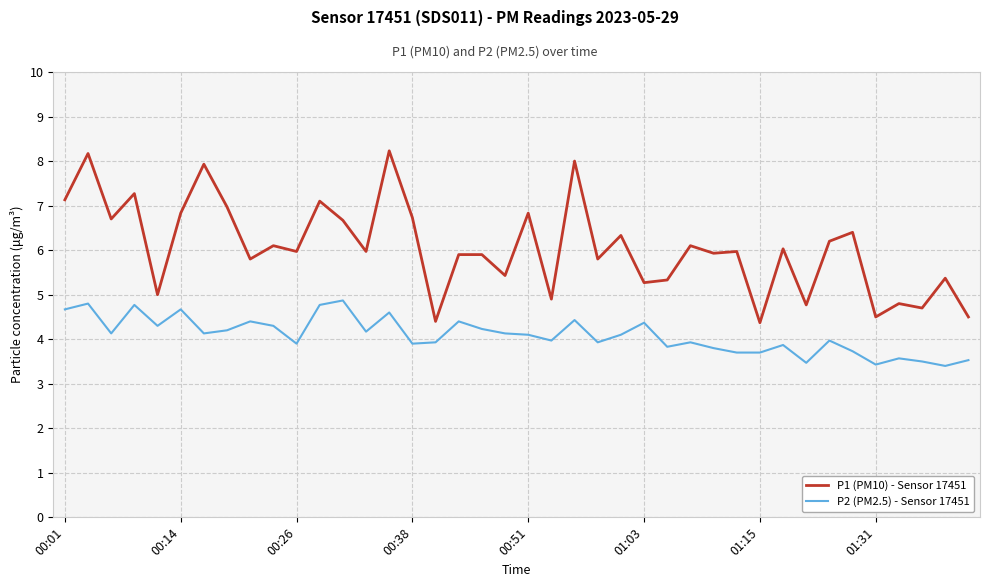

What is the minimum value shown in the chart?

3.4